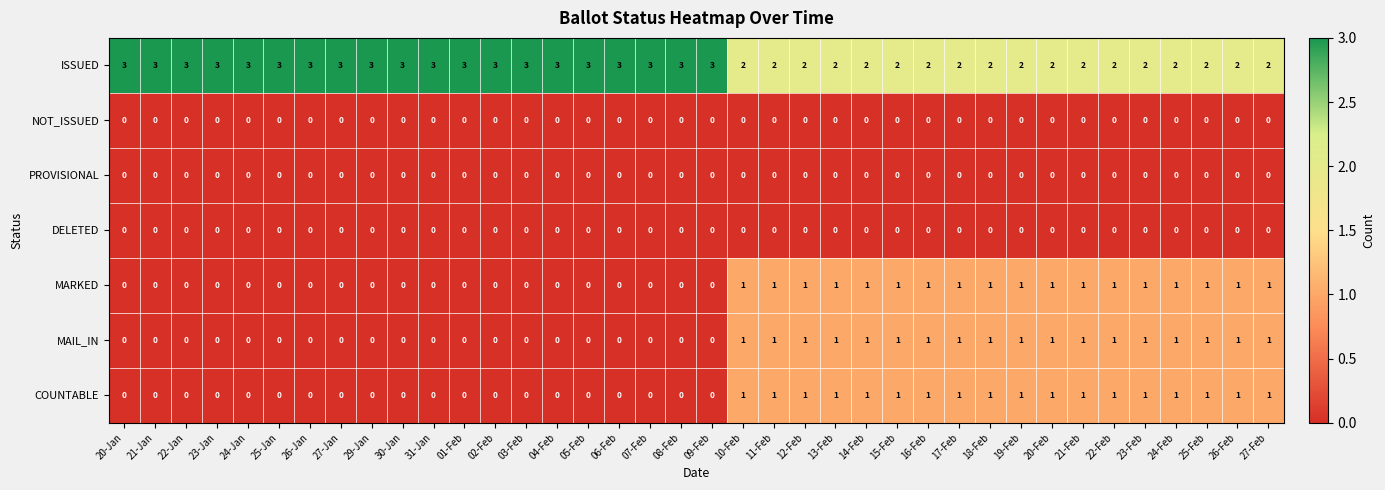

Count the COUNTABLE values in the range 0 to 1.

38